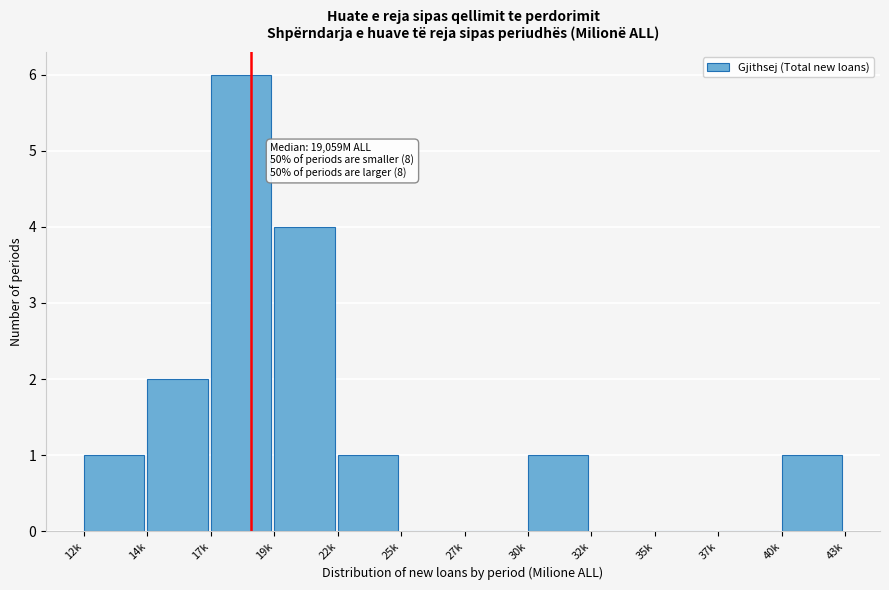

Reading right to left, transcribe all the data shown in this chart.

40k=1	37k=0	35k=0	32k=0	30k=1	27k=0	25k=0	22k=1	19k=4	17k=6	14k=2	12k=1